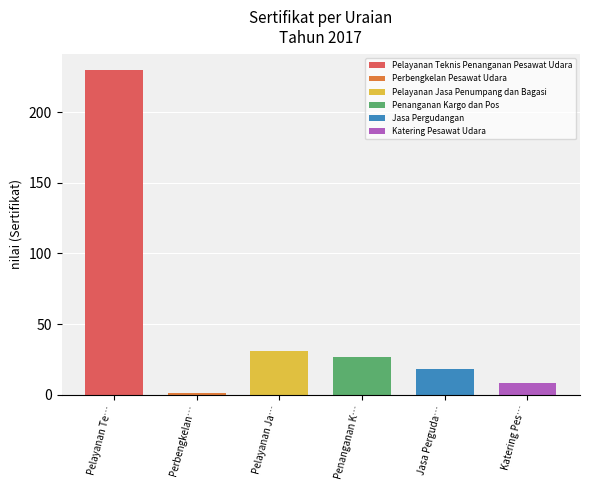

What is the greatest value displayed?

230